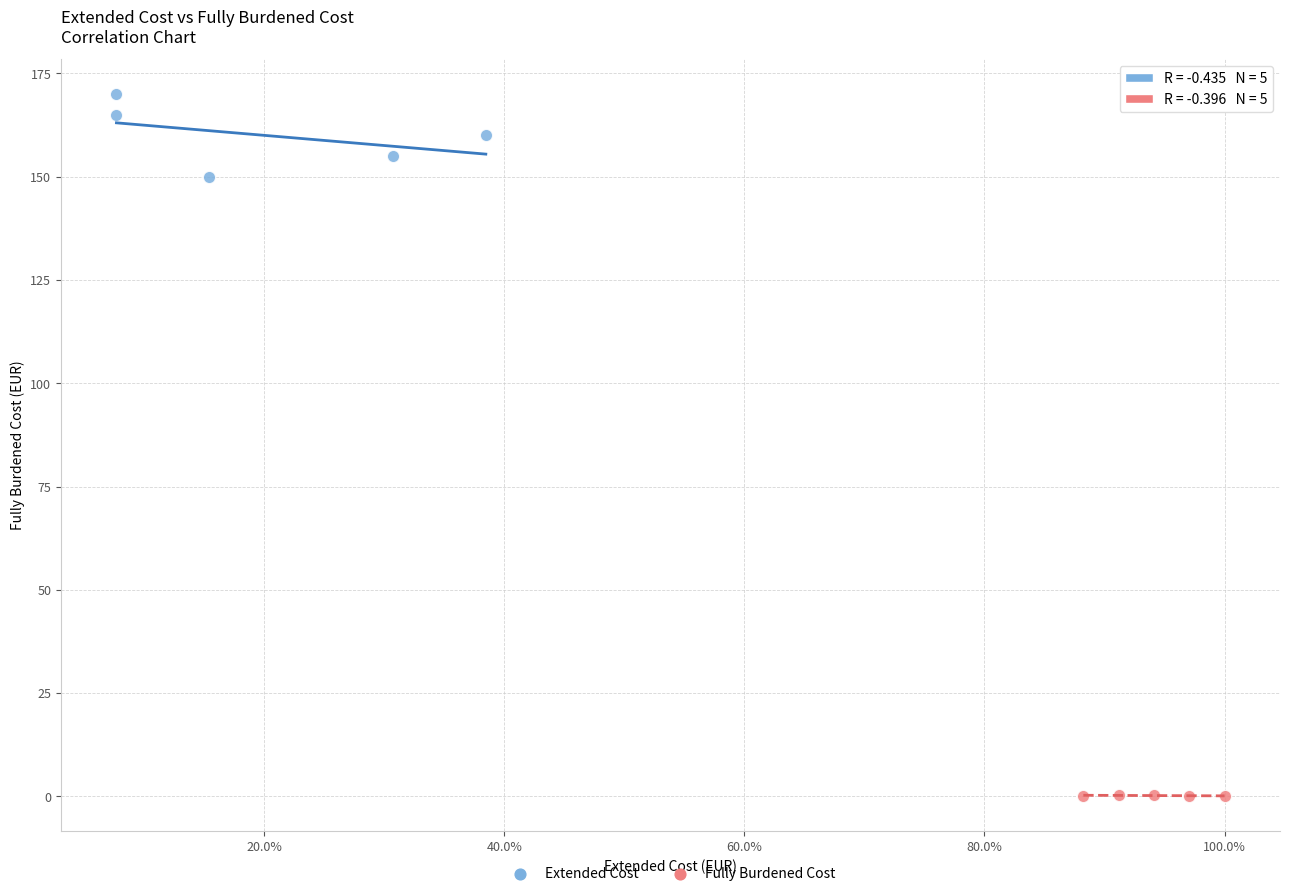

Which series has the widest spread of Y values?

Extended Cost